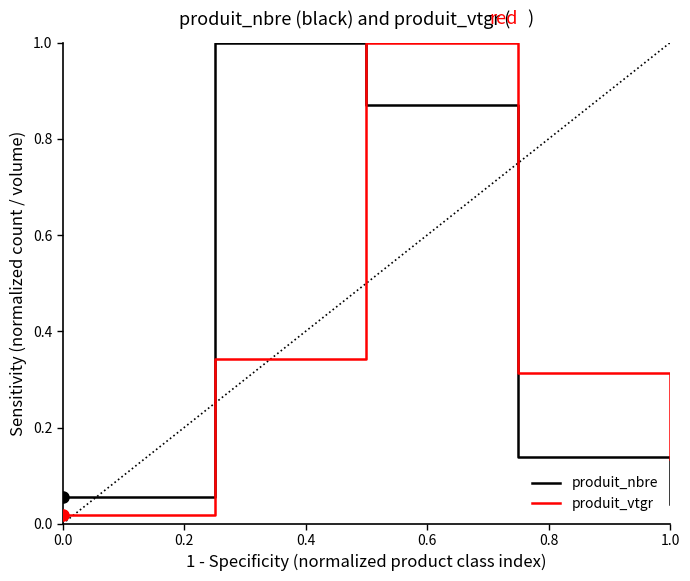

Count the number of categories in the chart.

5